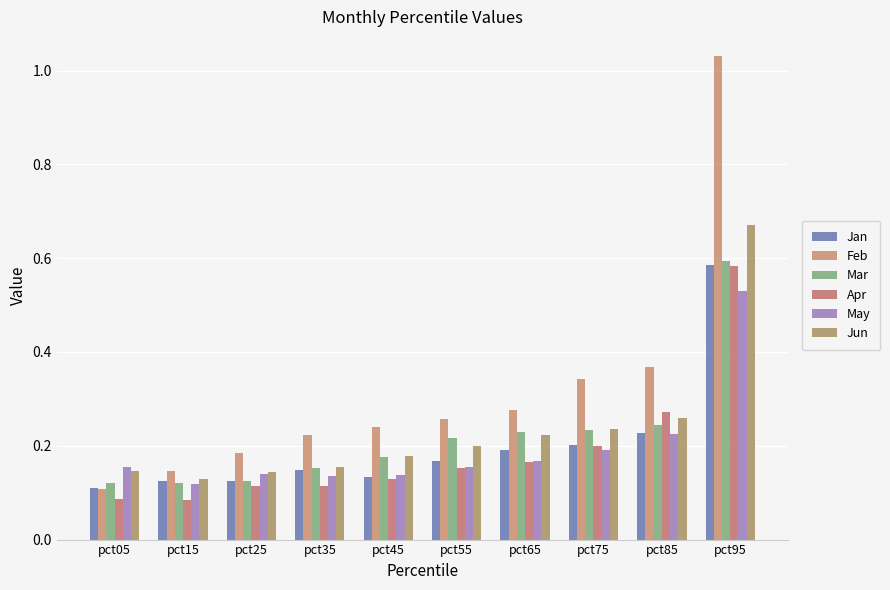

Read the Jun value at pct75.

0.2